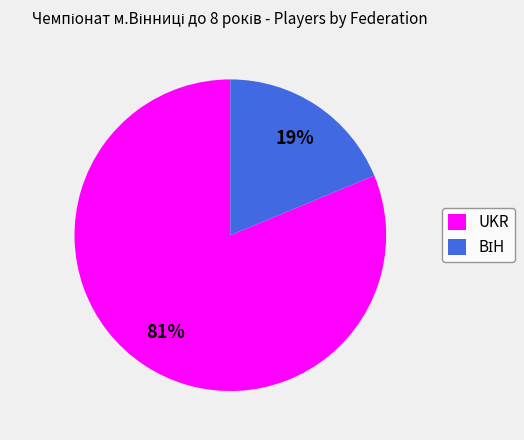

Which slice represents more than half of the pie?

UKR